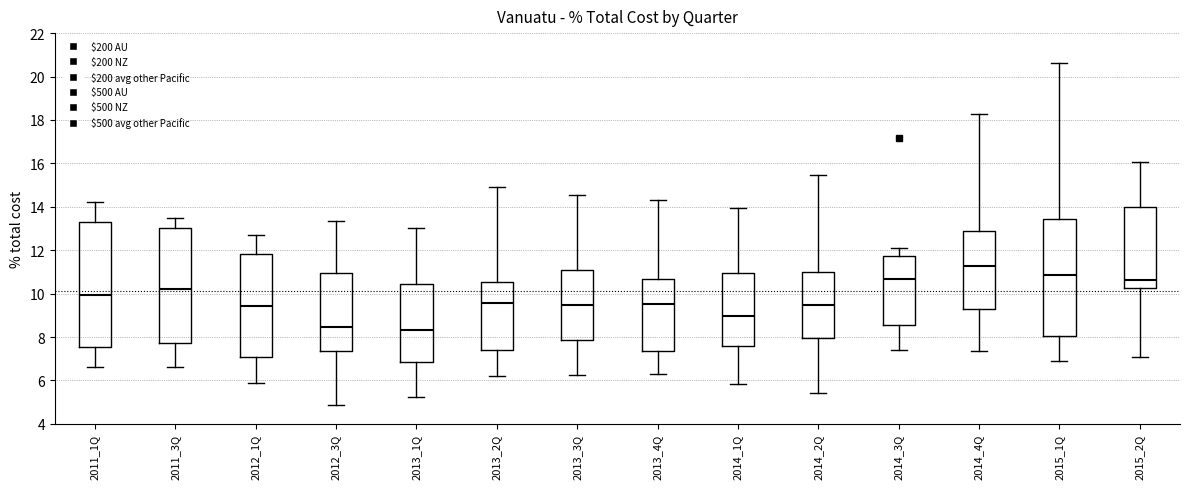

Reading left to right, read every box against the y-axis: the position of its median line, the range the box covers, and the ends of its whiskers. The values are not printed on the chart, so give them approximately, as read against the axis.

2011_1Q: median 10.0, box 7.6 to 13.2, whiskers 6.6 to 14.2
2011_3Q: median 10.2, box 7.8 to 13.0, whiskers 6.6 to 13.4
2012_1Q: median 9.4, box 7.0 to 11.8, whiskers 5.8 to 12.8
2012_3Q: median 8.4, box 7.4 to 11.0, whiskers 4.8 to 13.4
2013_1Q: median 8.4, box 6.8 to 10.4, whiskers 5.2 to 13.0
2013_2Q: median 9.6, box 7.4 to 10.6, whiskers 6.2 to 15.0
2013_3Q: median 9.4, box 7.8 to 11.0, whiskers 6.2 to 14.6
2013_4Q: median 9.6, box 7.4 to 10.6, whiskers 6.4 to 14.4
2014_1Q: median 9.0, box 7.6 to 11.0, whiskers 5.8 to 14.0
2014_2Q: median 9.4, box 8.0 to 11.0, whiskers 5.4 to 15.4
2014_3Q: median 10.6, box 8.6 to 11.8, whiskers 7.4 to 12.0
2014_4Q: median 11.2, box 9.4 to 13.0, whiskers 7.4 to 18.2
2015_1Q: median 10.8, box 8.0 to 13.4, whiskers 7.0 to 20.6
2015_2Q: median 10.6, box 10.2 to 14.0, whiskers 7.0 to 16.0